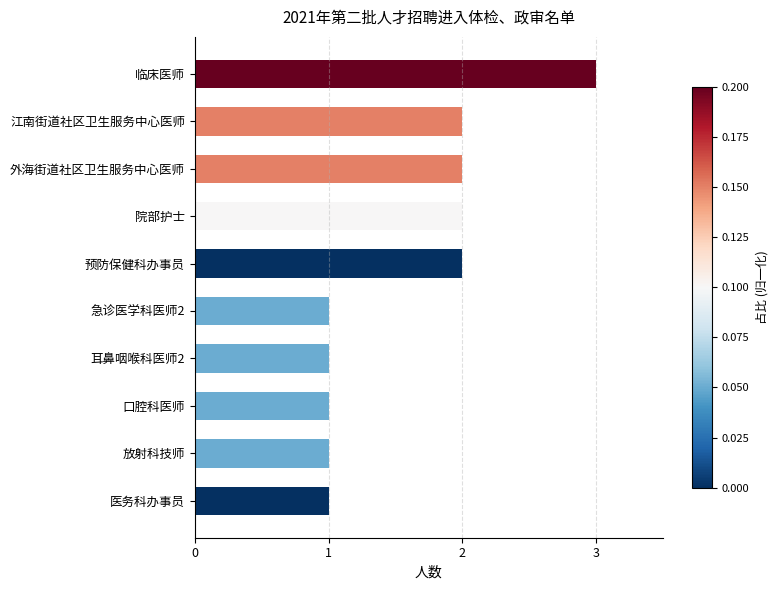

What is the ratio of the value at 临床医师 to the value at 口腔科医师?

3.0